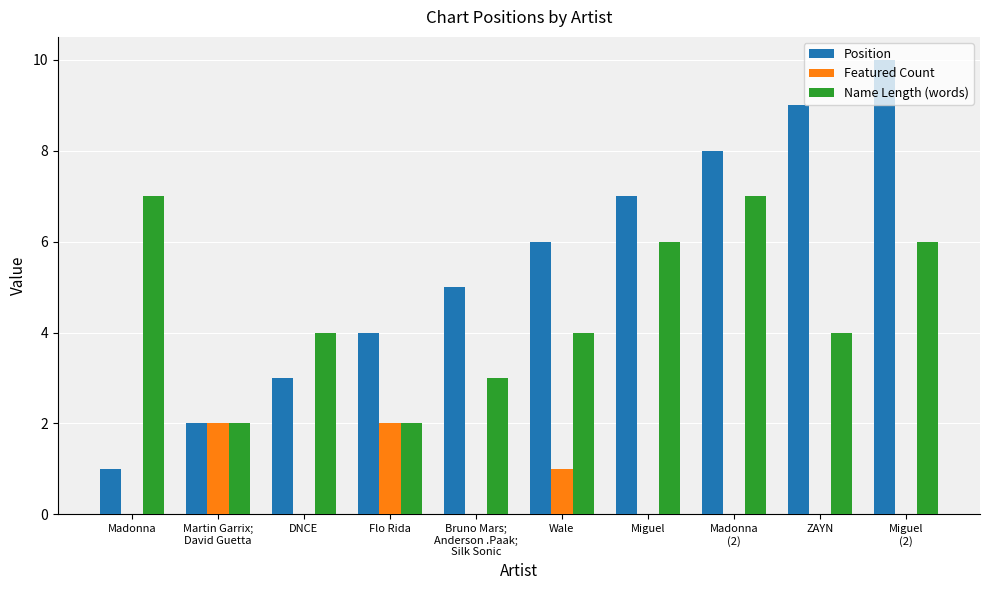

Is the value of Position at Miguel greater than the value of Featured Count at Miguel?

Yes